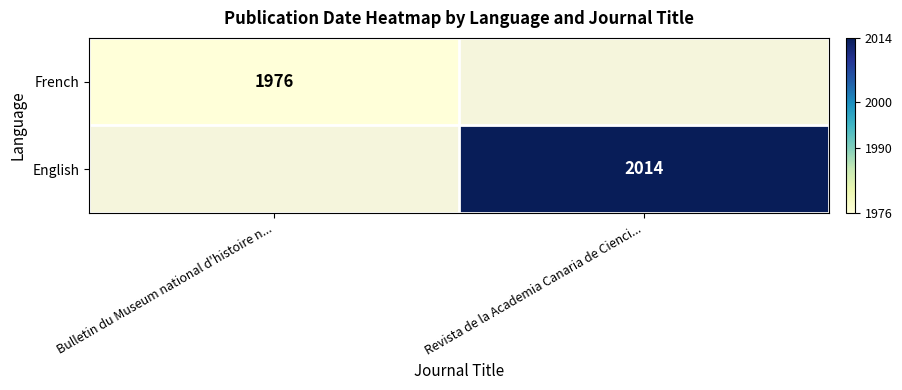

Is it true that English equals 3588 at Revista de la Academia Canaria de Cienci...?

False